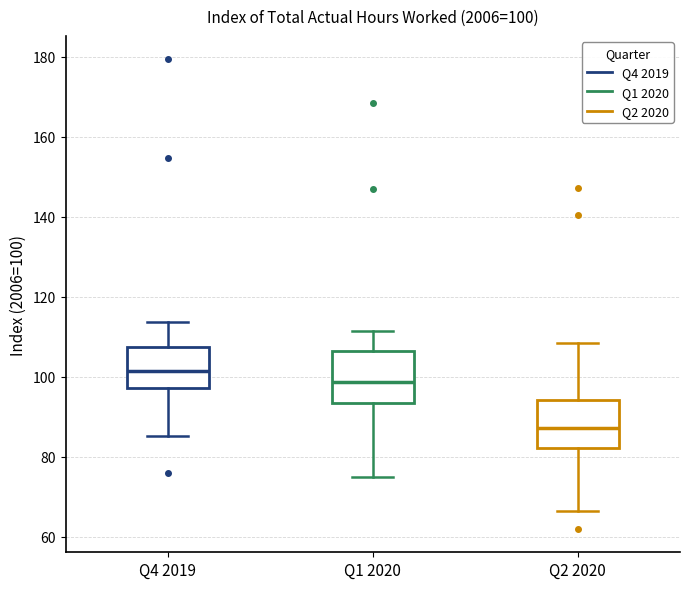

Which box has the highest median line?

Q4 2019